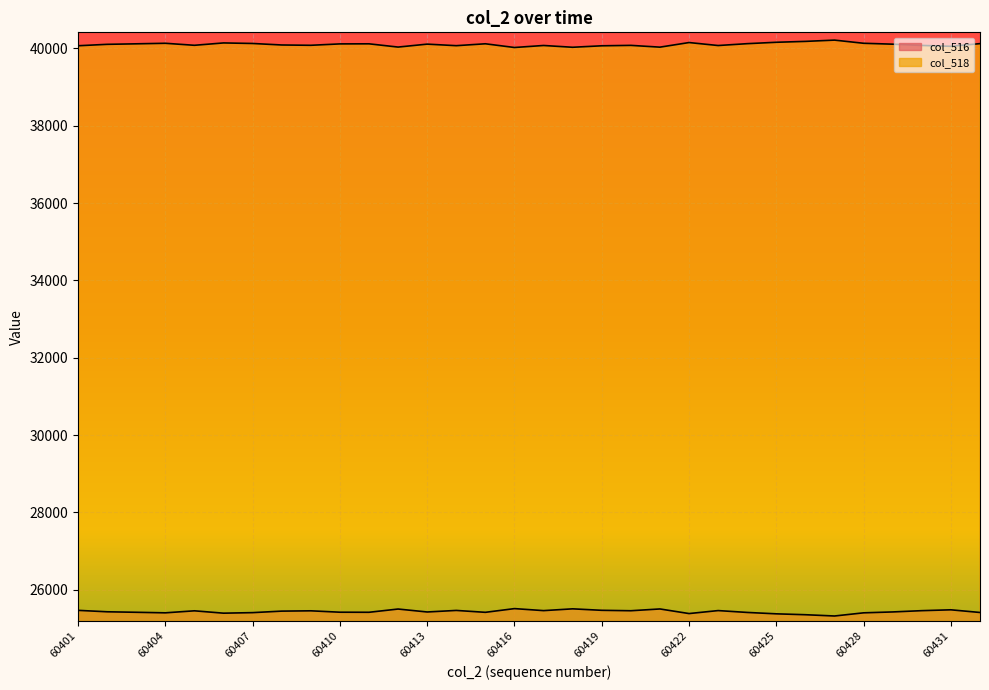

How many data points in col_518 are above 40109?

15